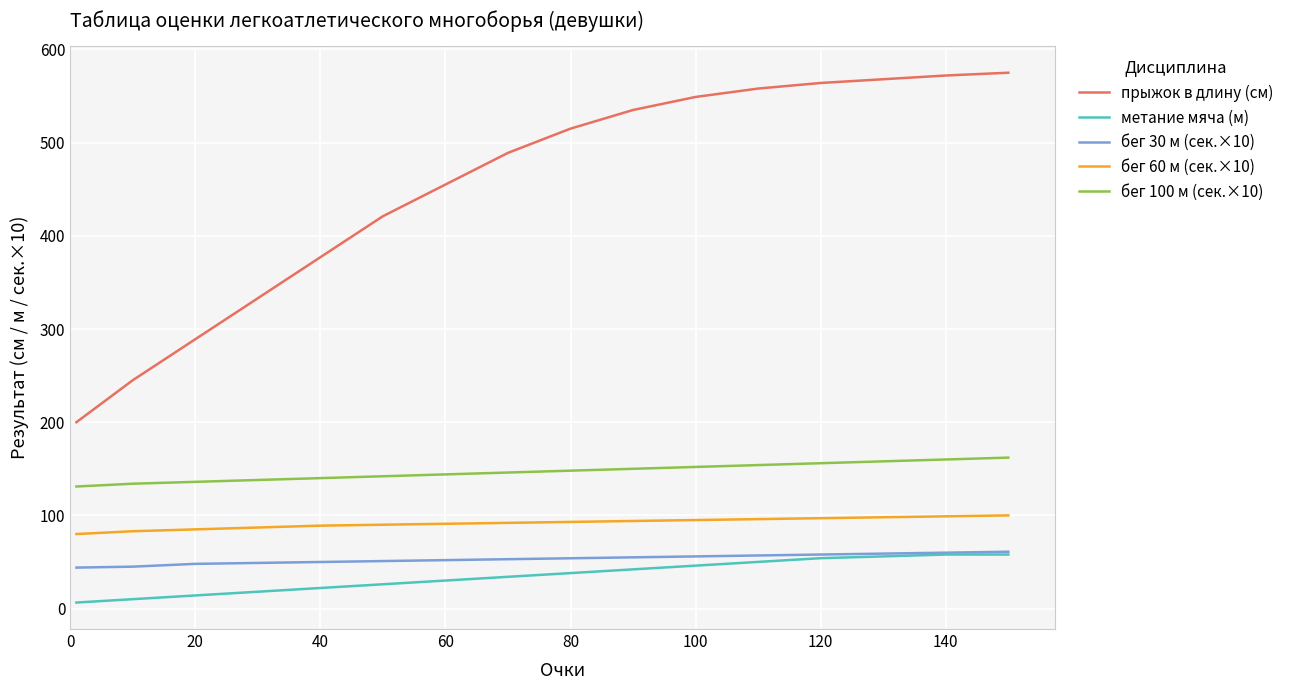

What is the maximum value for бег 100 м (сек.×10)?

162.0